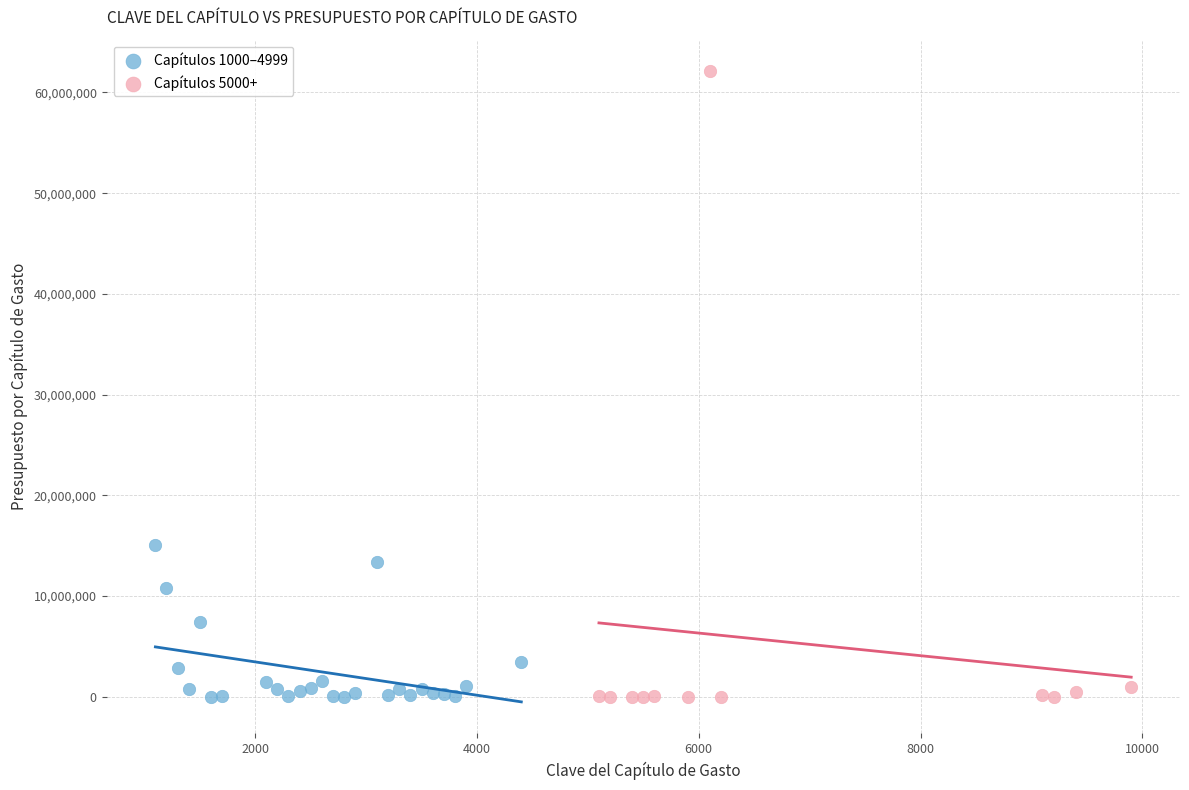

Which series has the widest spread of Y values?

Capítulos 5000+